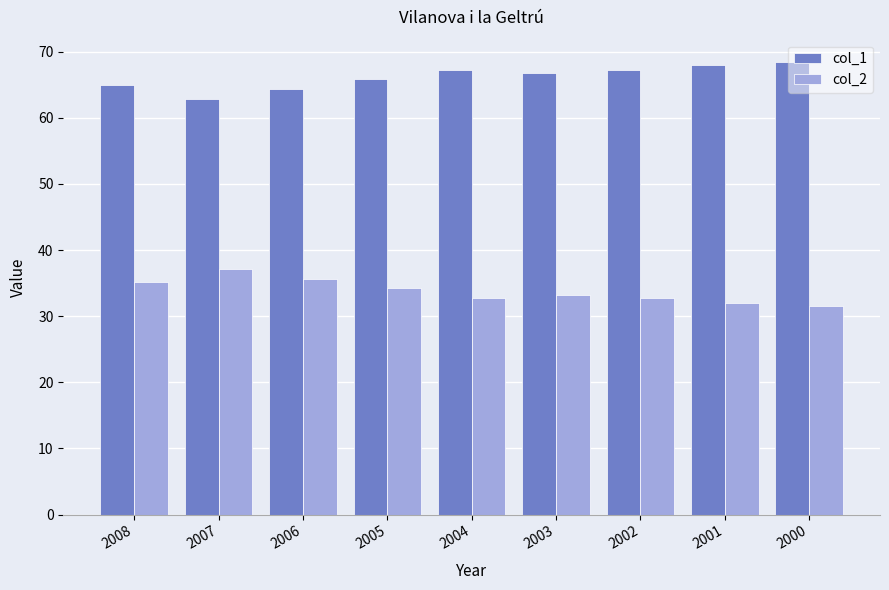

Count the number of categories in the chart.

9